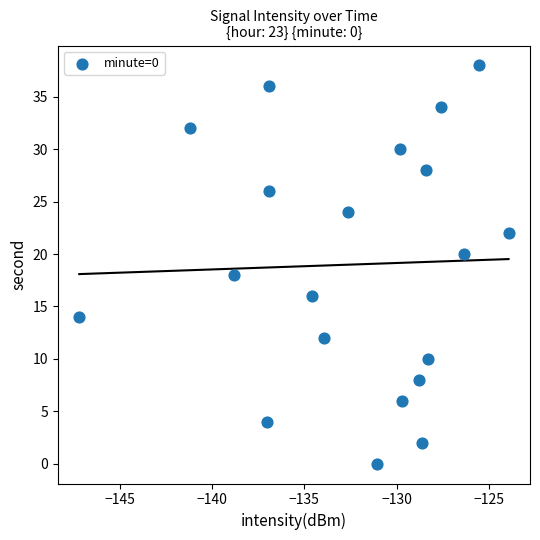

What is the range of Y values (max minus min)?

38